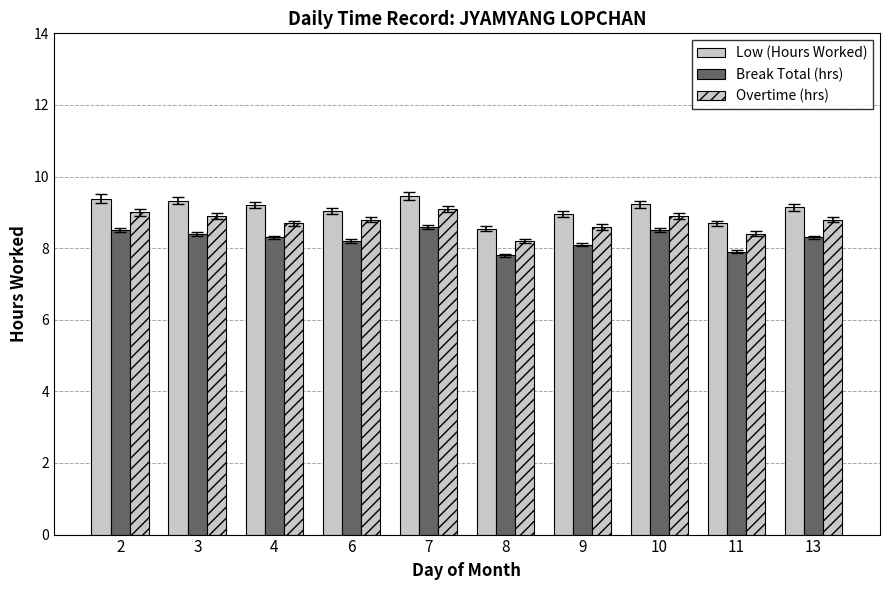

Rank the categories by Low (Hours Worked) value from lowest to highest.

8, 11, 9, 6, 13, 4, 10, 3, 2, 7